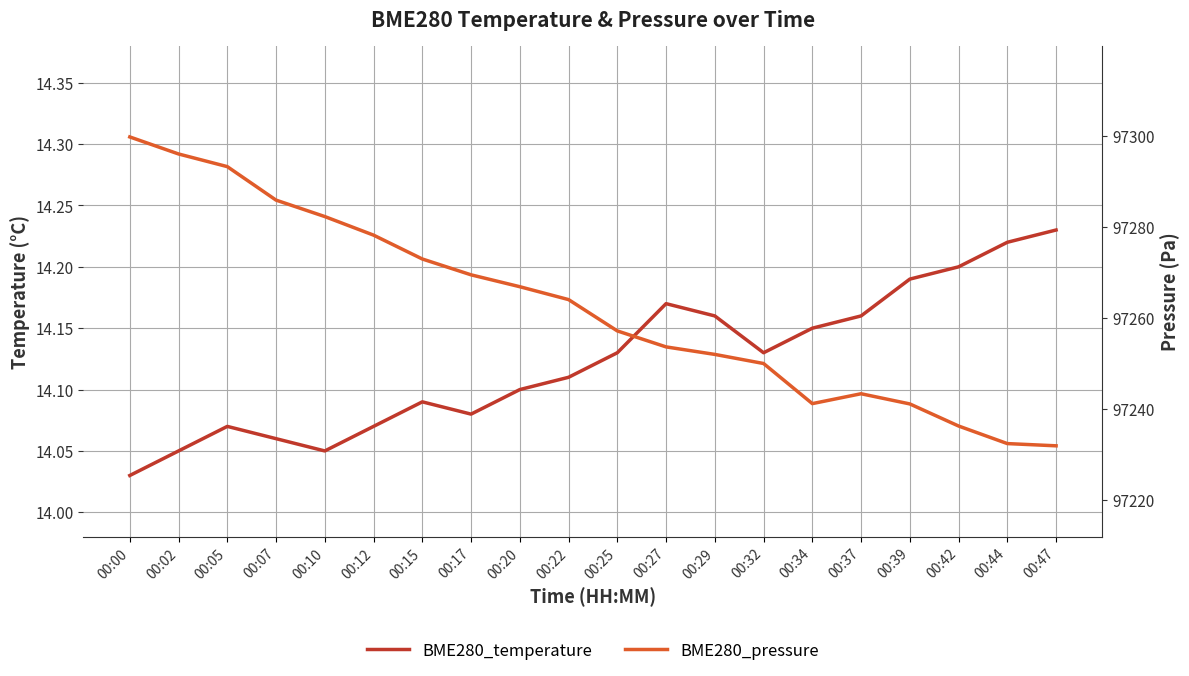

How many lines are shown in the chart?

2